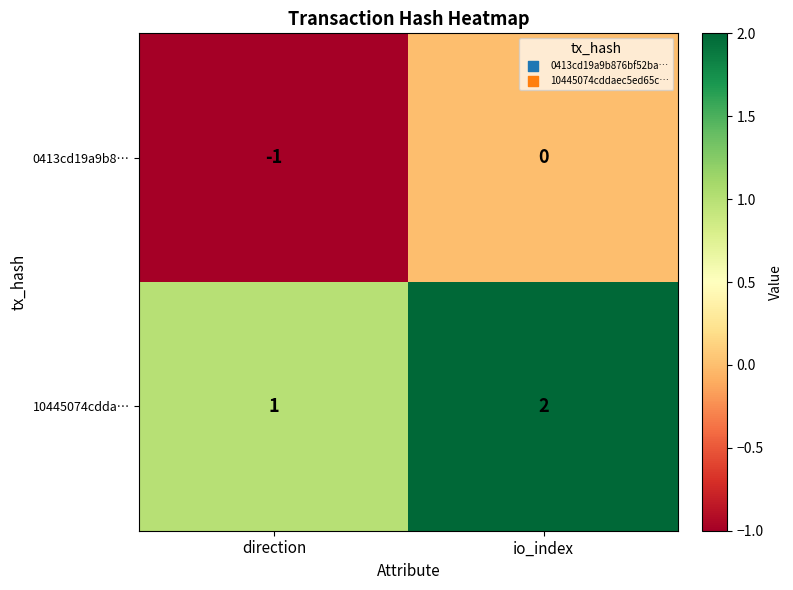

List the labels in order of 10445074cdda… value, largest first.

io_index, direction